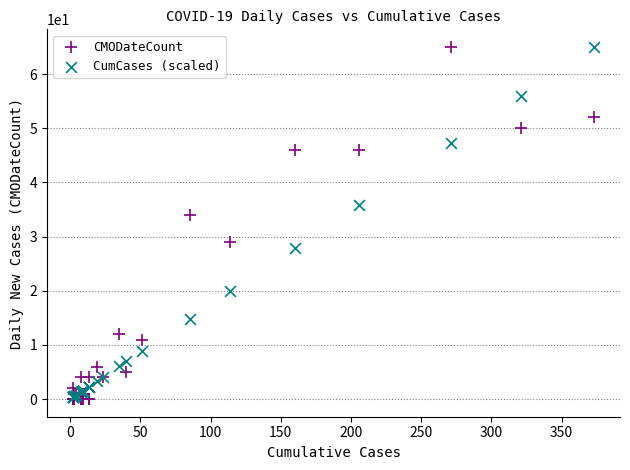

Across all series, what Y value is closest to 32?

34.0